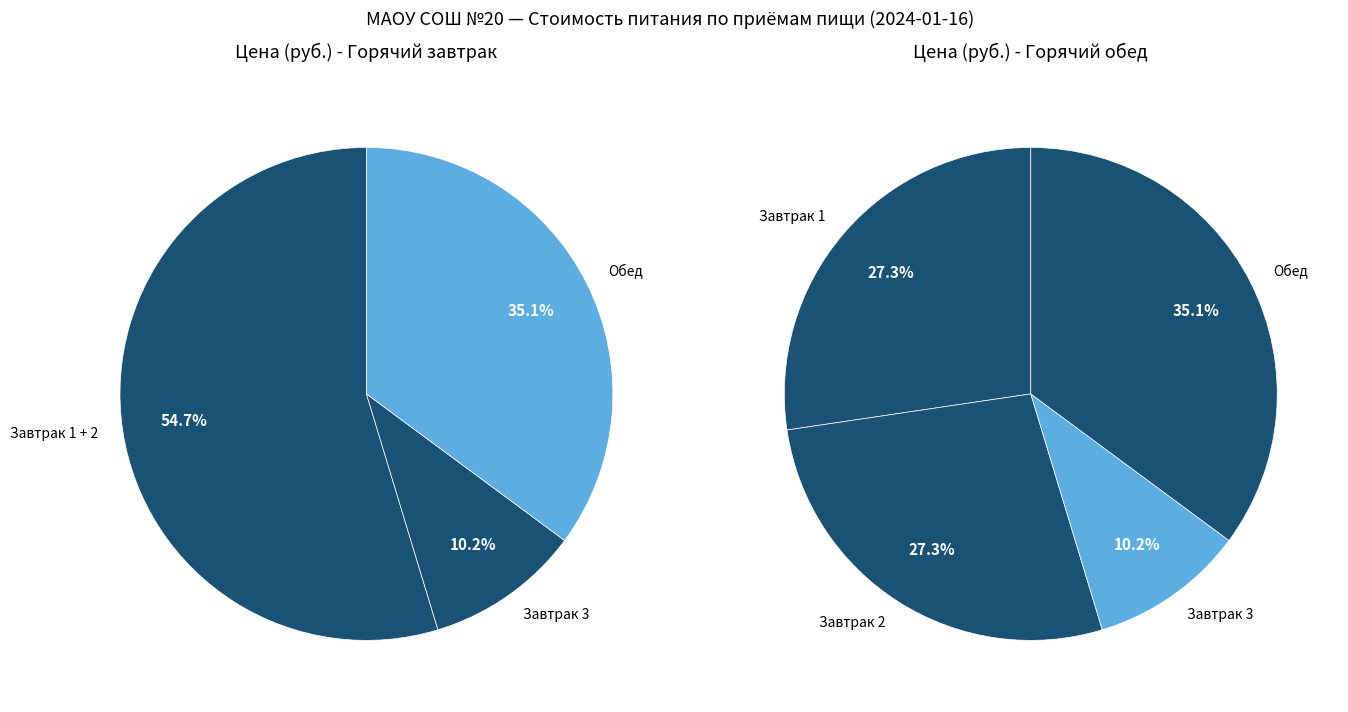

How many segments does this pie chart have?

4